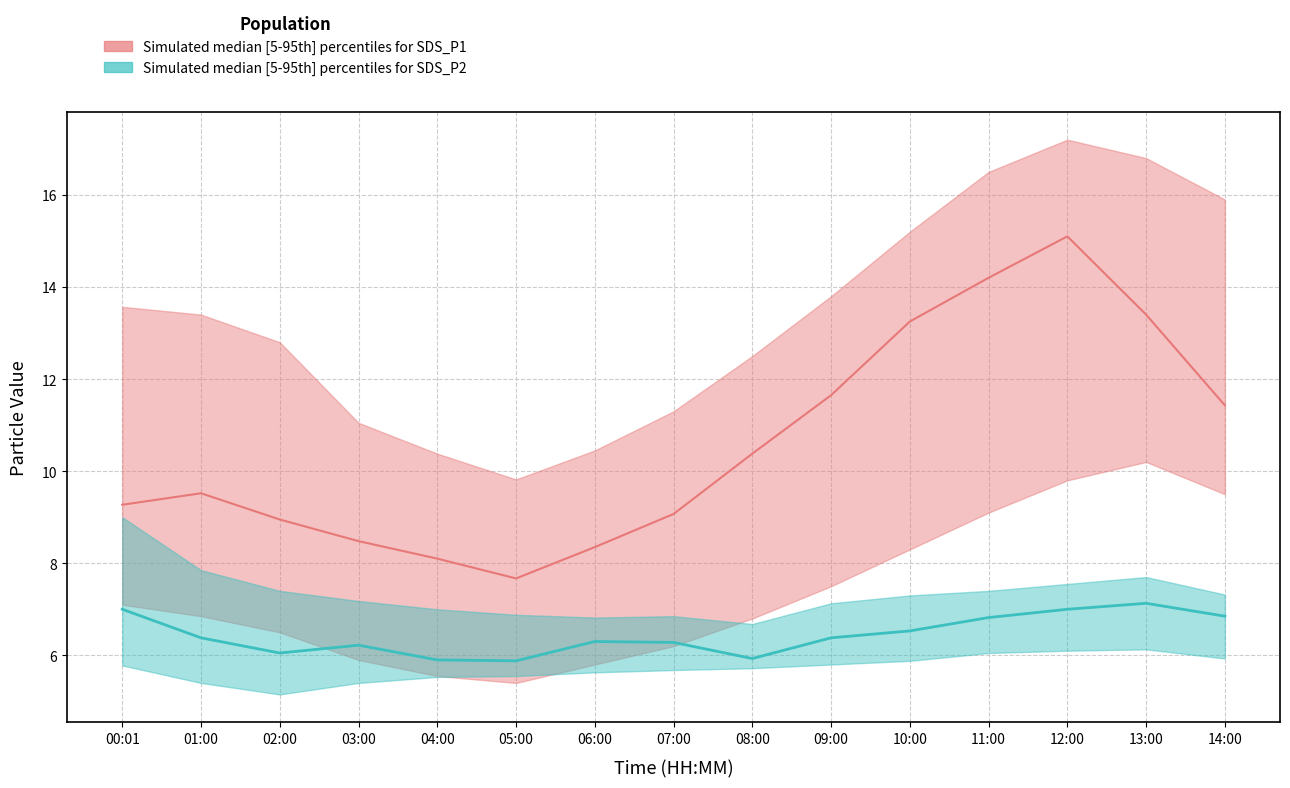

Which label corresponds to the largest value in the chart?

12:00